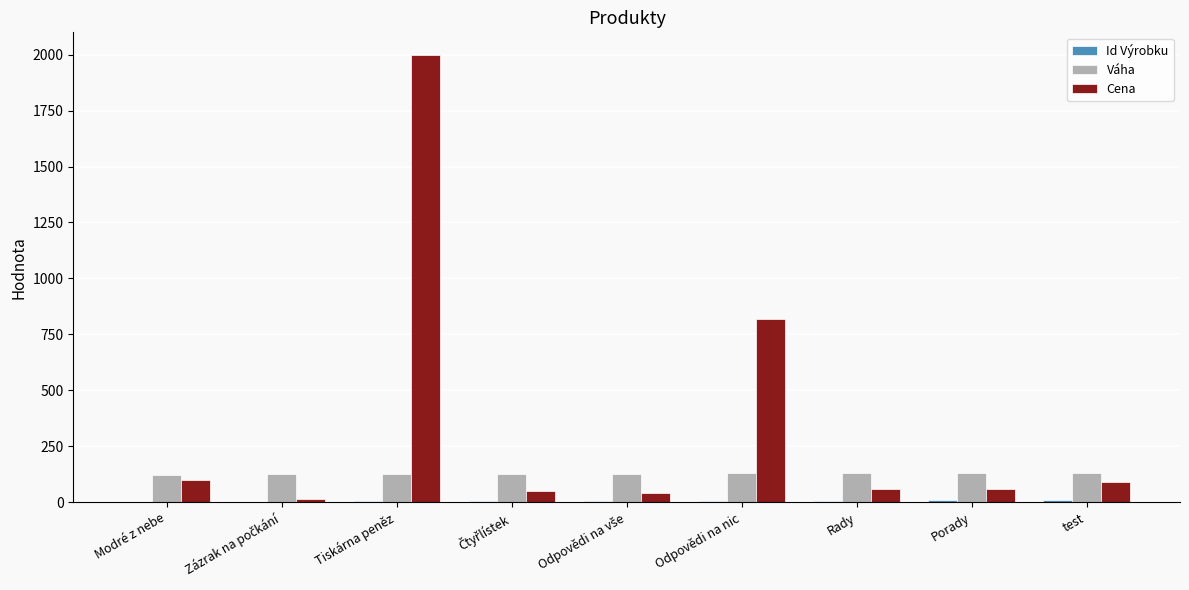

Which series changed the most between Modré z nebe and Tiskárna peněz?

Cena